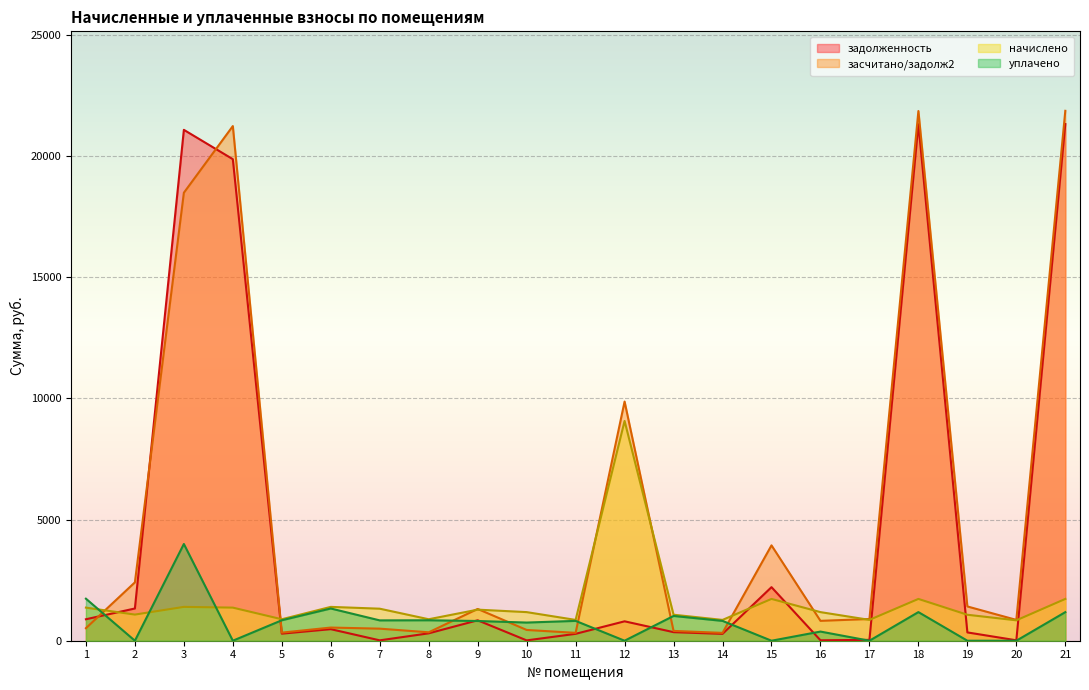

Rank the series by their maximum value, from highest to lowest.

засчитано/задолж2, задолженность, начислено, уплачено